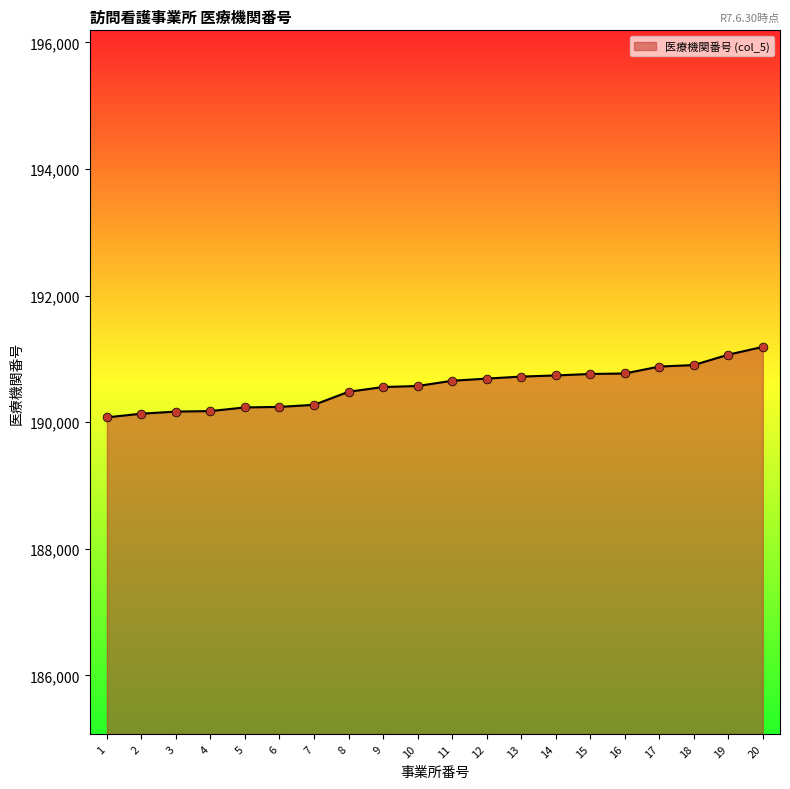

What is the ratio of the value at 20 to the value at 17?

1.0